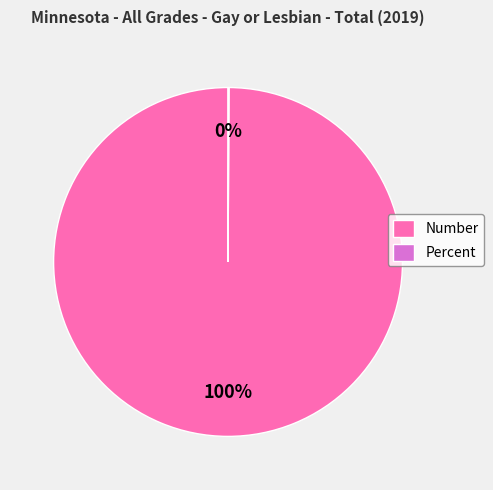

To the nearest percent, what is the average slice percentage?

50%